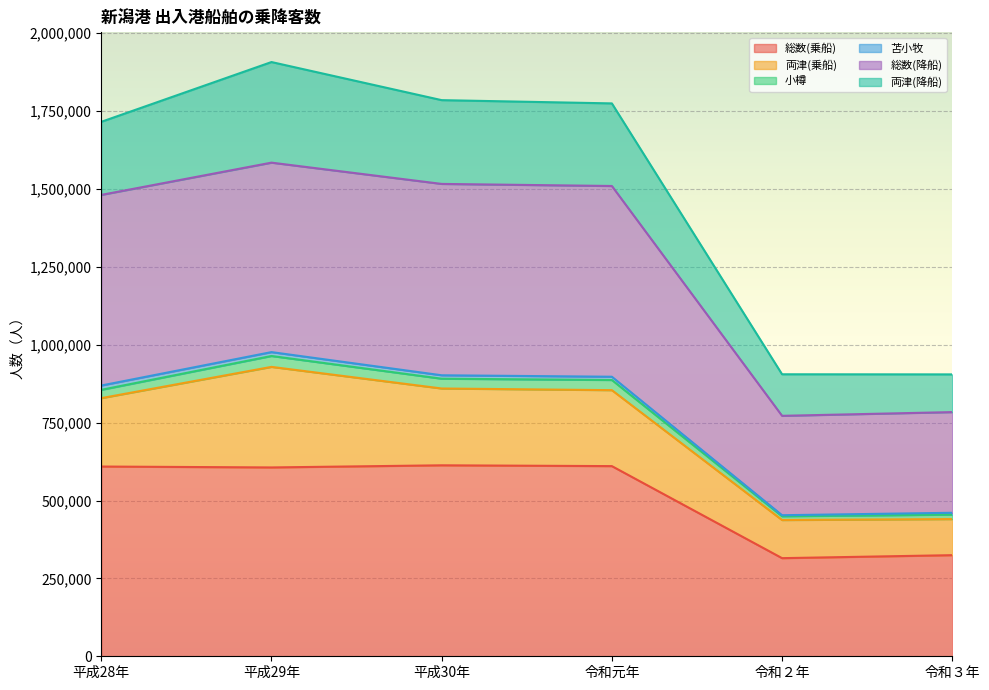

What is the highest value of the 総数(乗船) series?

613036